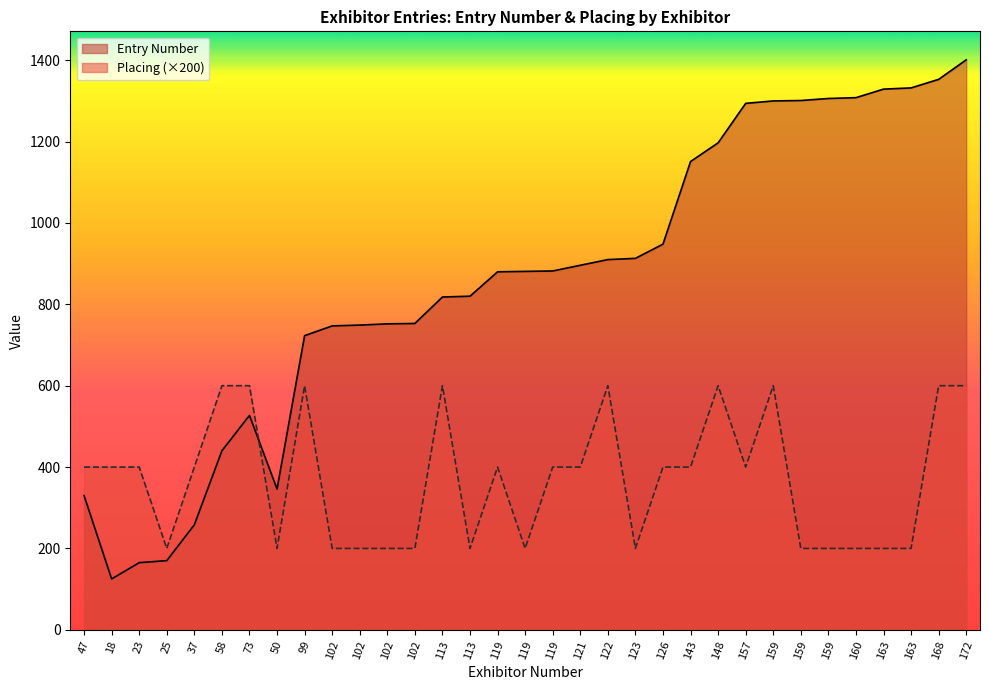

True or false: Placing has a value of 293 at 163.

False